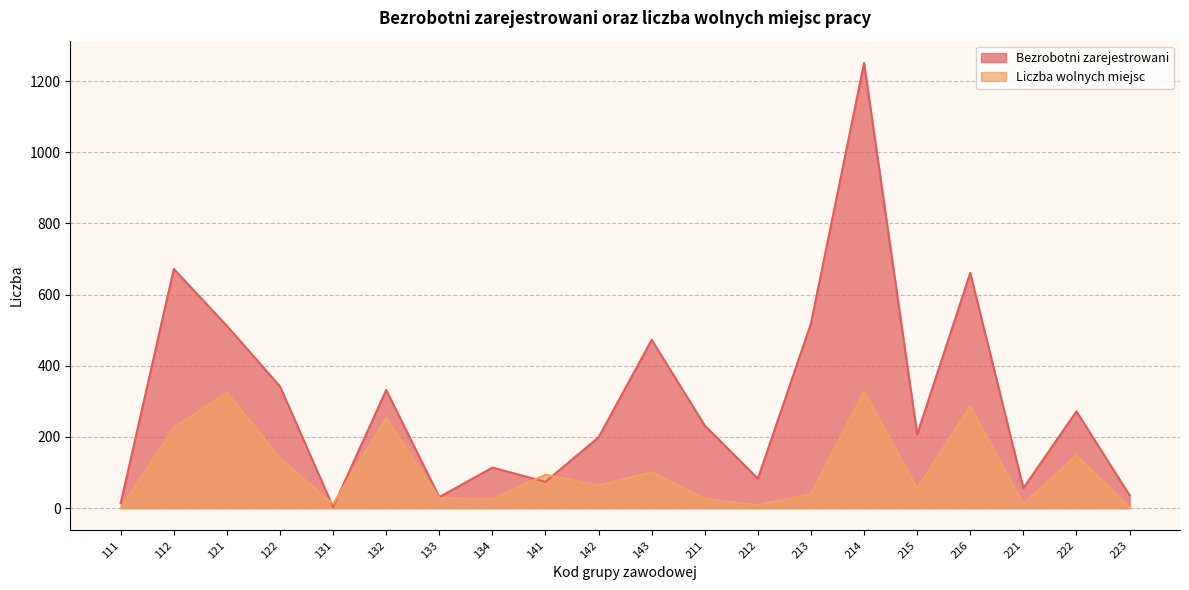

At how many categories does at least one series exceed 317?

8